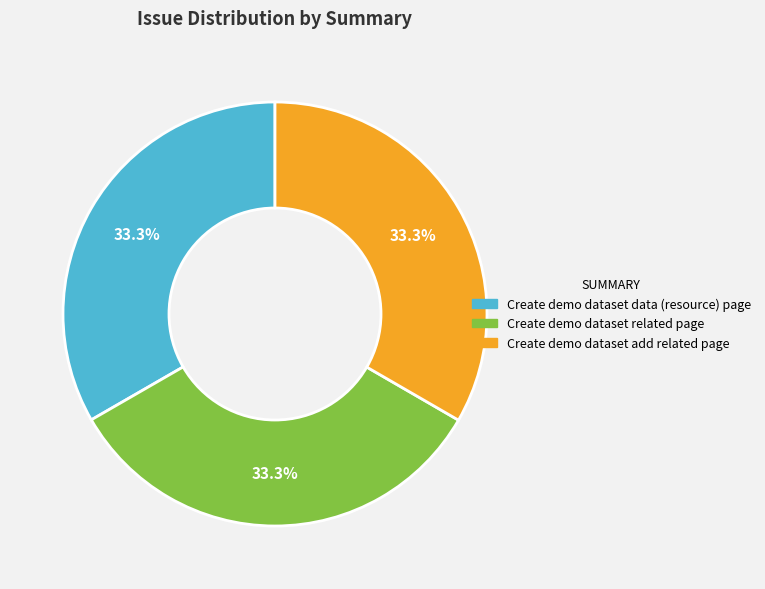

What is the ratio of the value at Create demo dataset add related page to the value at Create demo dataset related page?

1.0